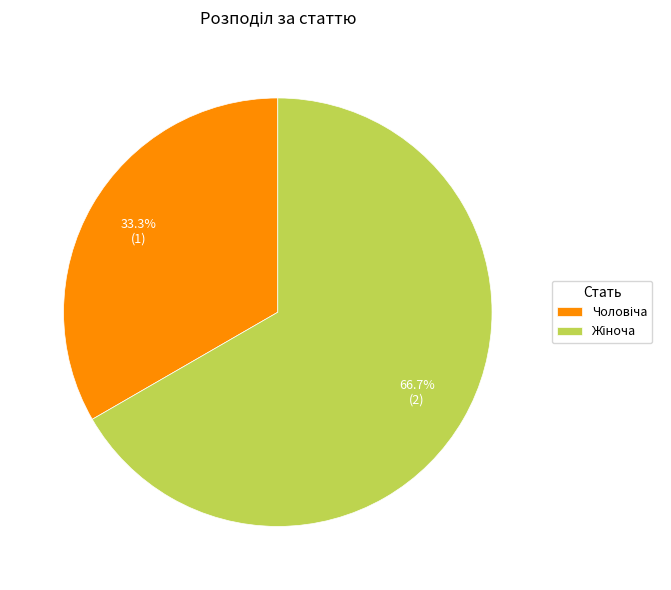

Is there a majority slice in this chart?

Yes